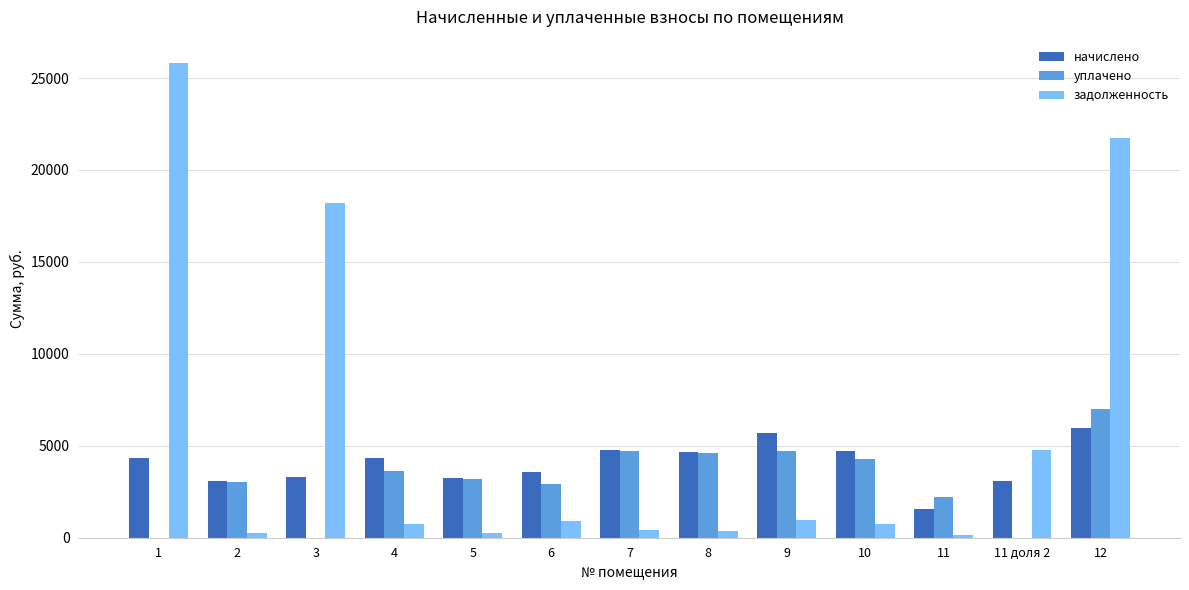

The value of начислено at 7 is 8145.2. True or false?

False